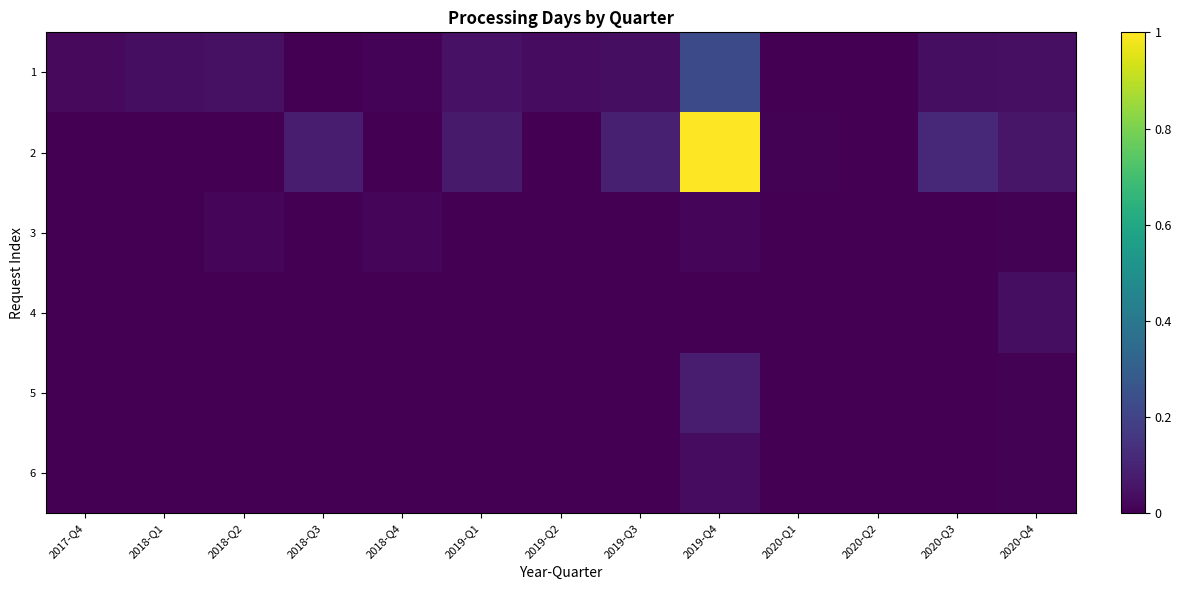

What is the total value across all series at 2020-Q3?

0.1